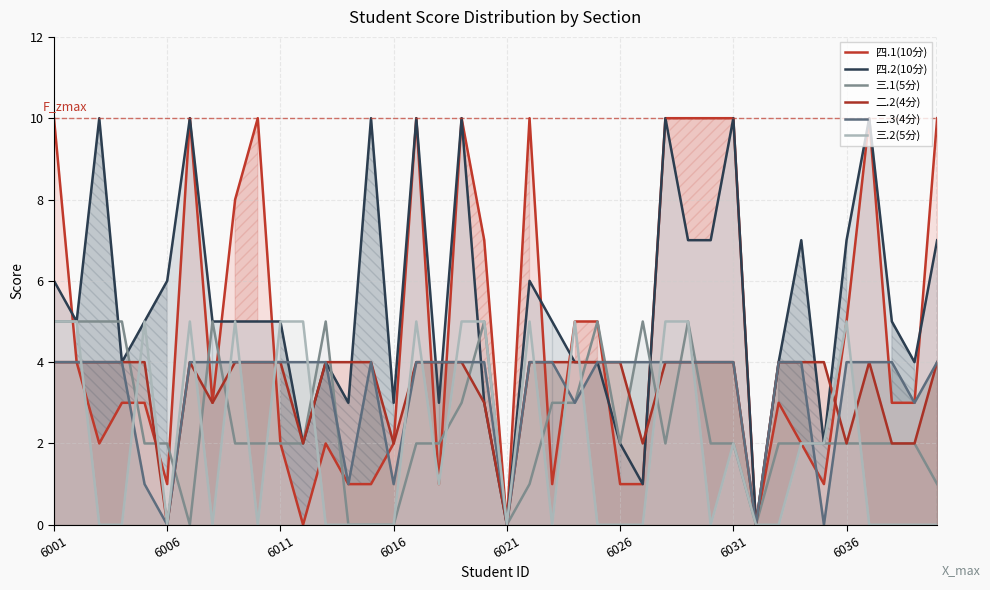

At which category does the chart reach its minimum across all series?

11